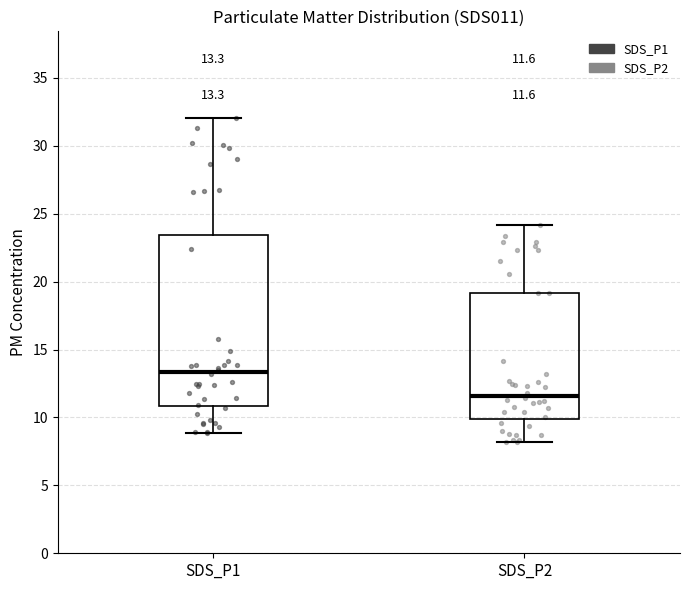

Which box's median line is the highest?

SDS_P1